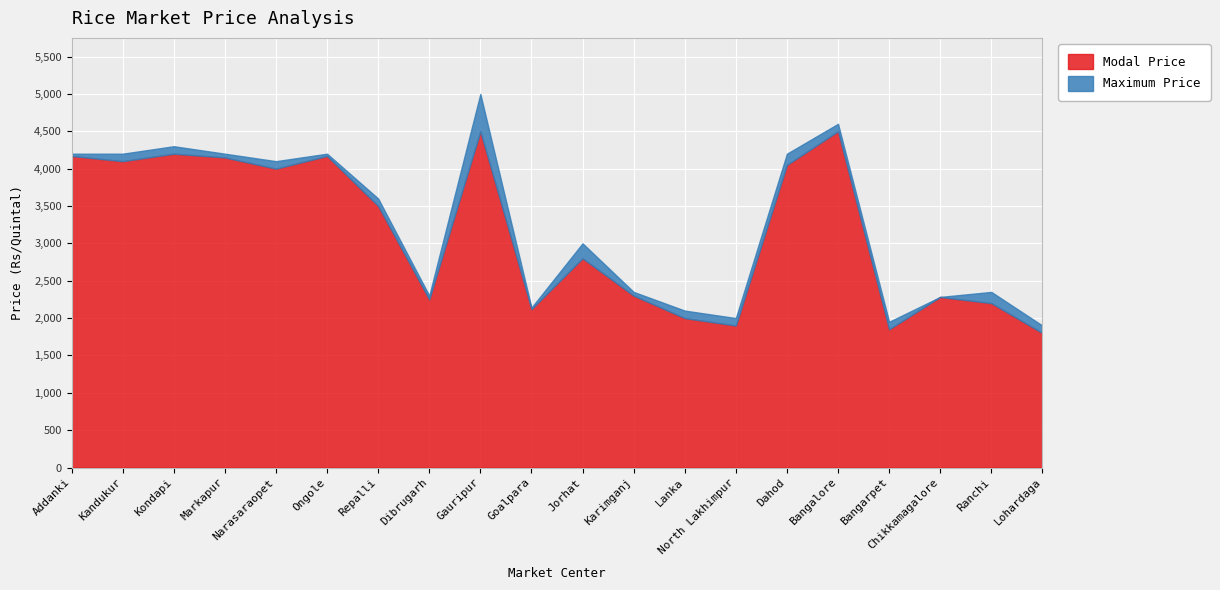

Does the chart display data point markers on the line(s)?

No